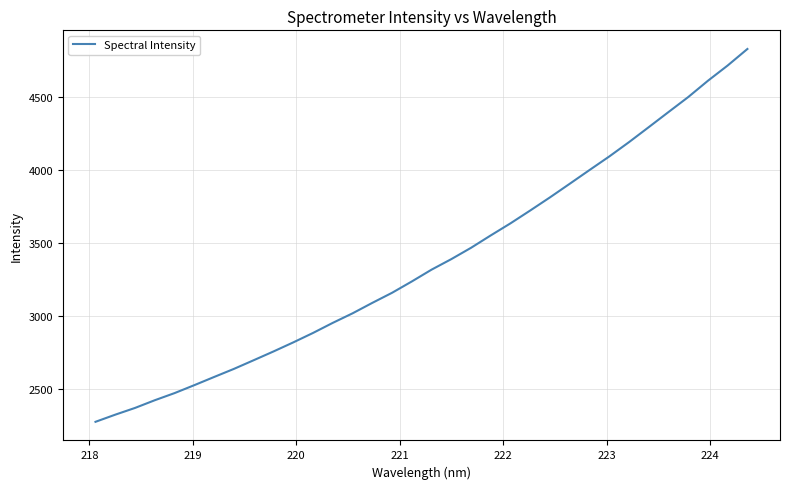

What is the difference between the maximum and minimum values?

2559.3